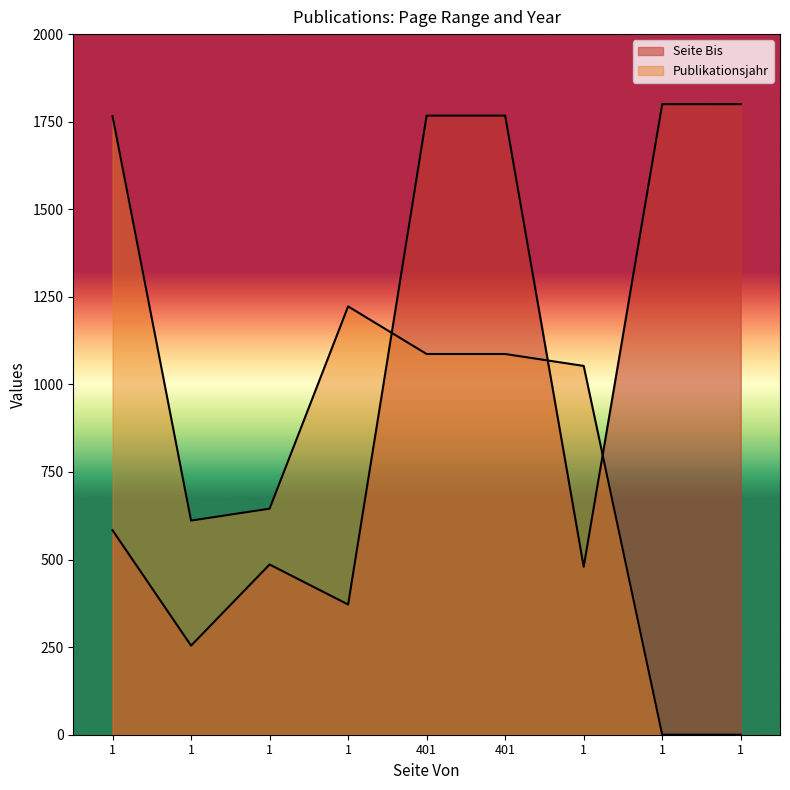

What is the total value across all series at 1?

2349.7